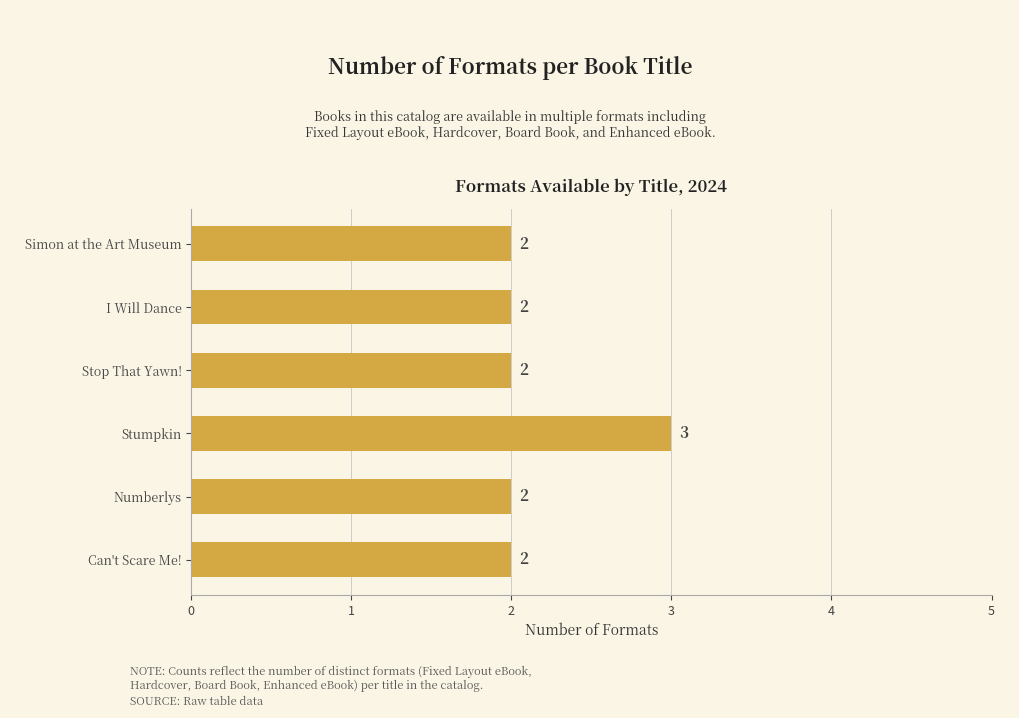

What is the value of the 6th bar from the top?

2